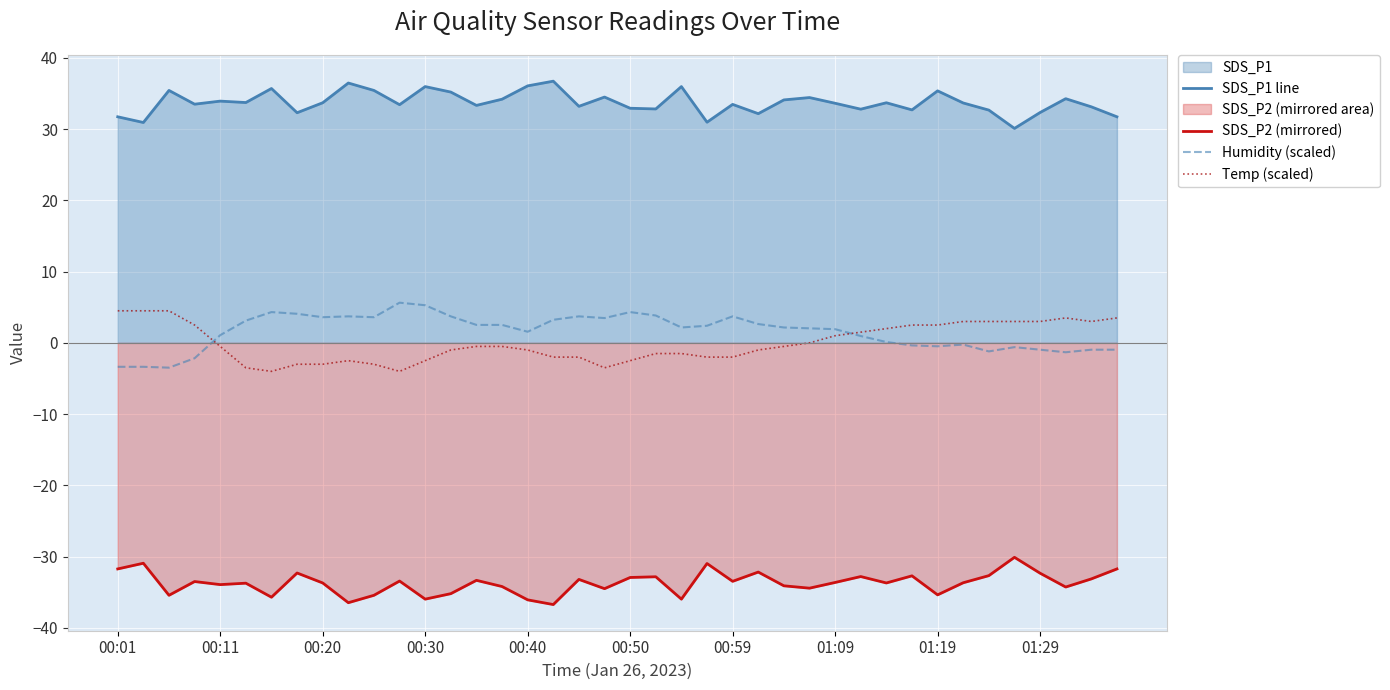

How many categories are shown in the chart?

40